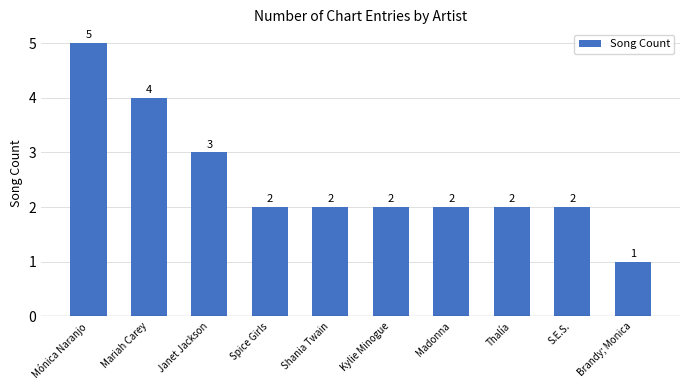

The chart shows a value of 2 at Madonna. True or false?

True